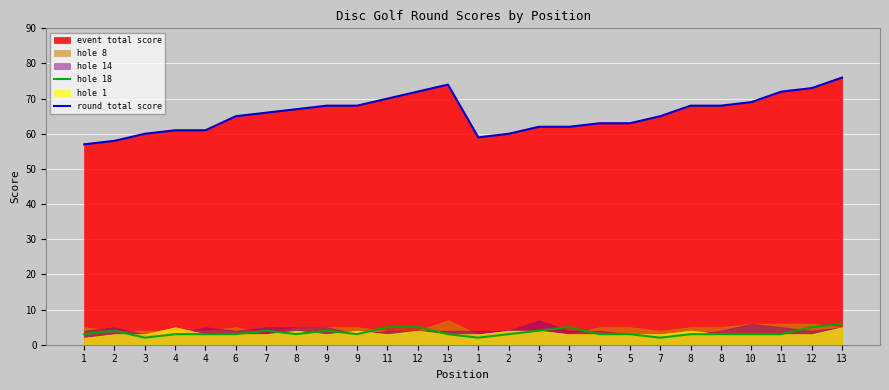

True or false: hole 18 has a value of 5 at 12.

True